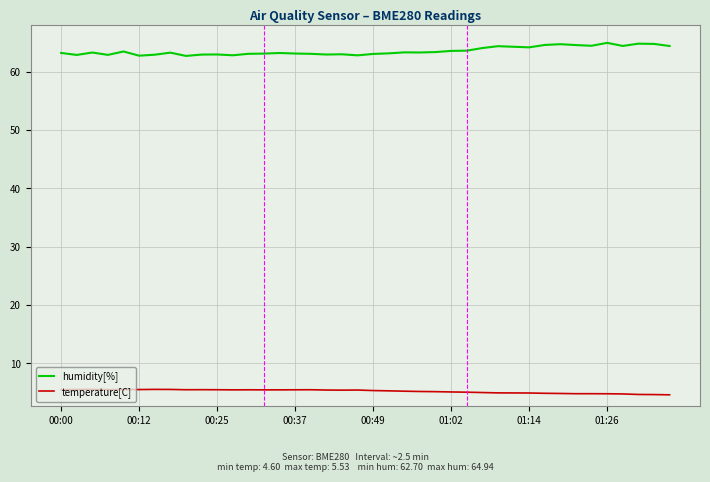

What is the maximum value for humidity[%]?

64.9